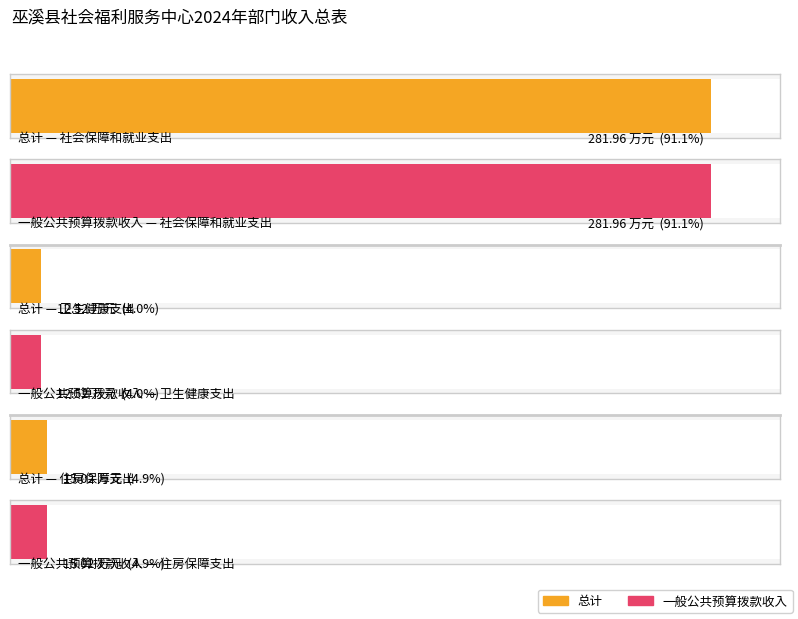

The 总计 series shows 337.7 at 其他民政管理事务支出. True or false?

False